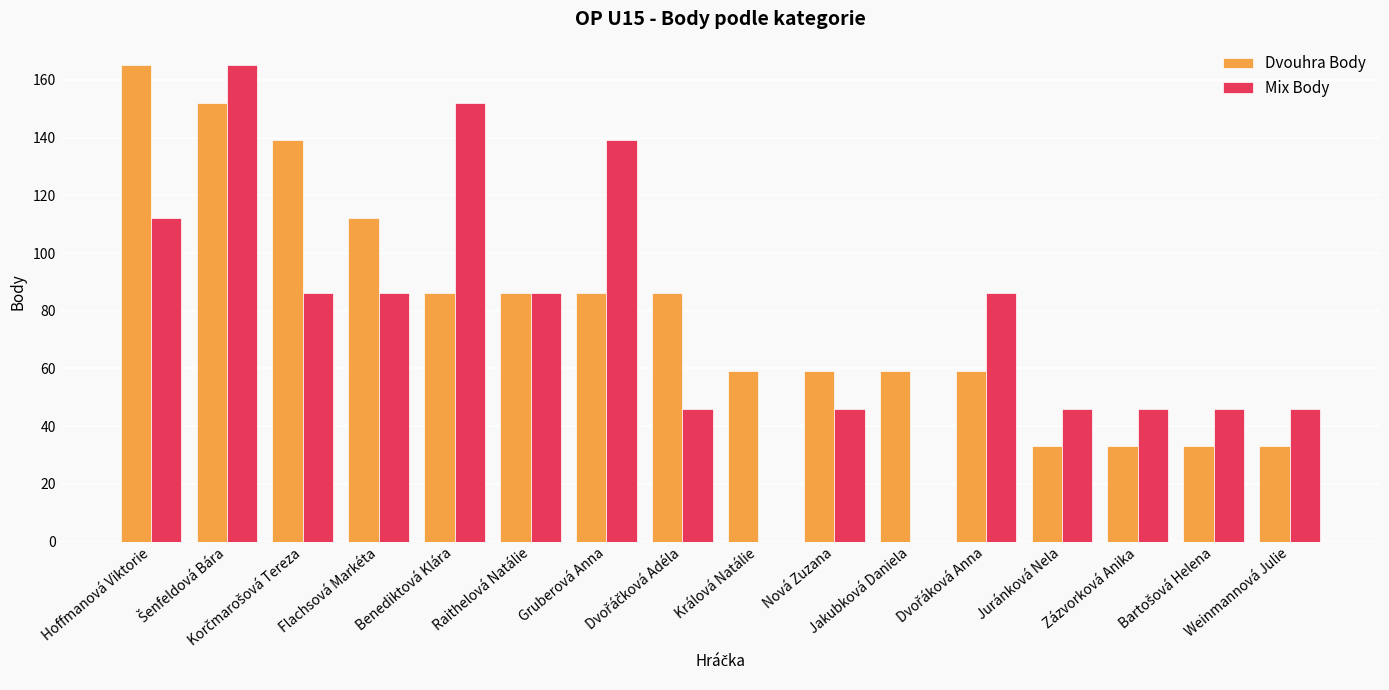

What is the highest value of the Dvouhra Body series?

165